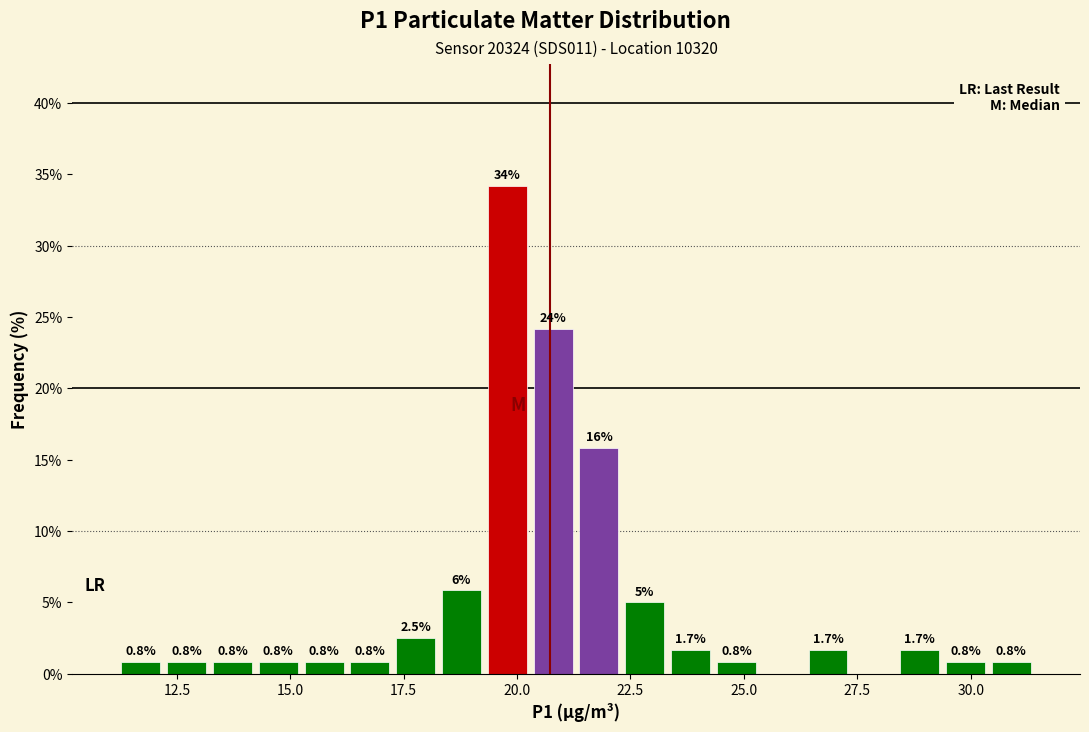

Around what value on the x-axis is the tallest bar? Give the approximate position of its centre, as read against the axis.

20.0